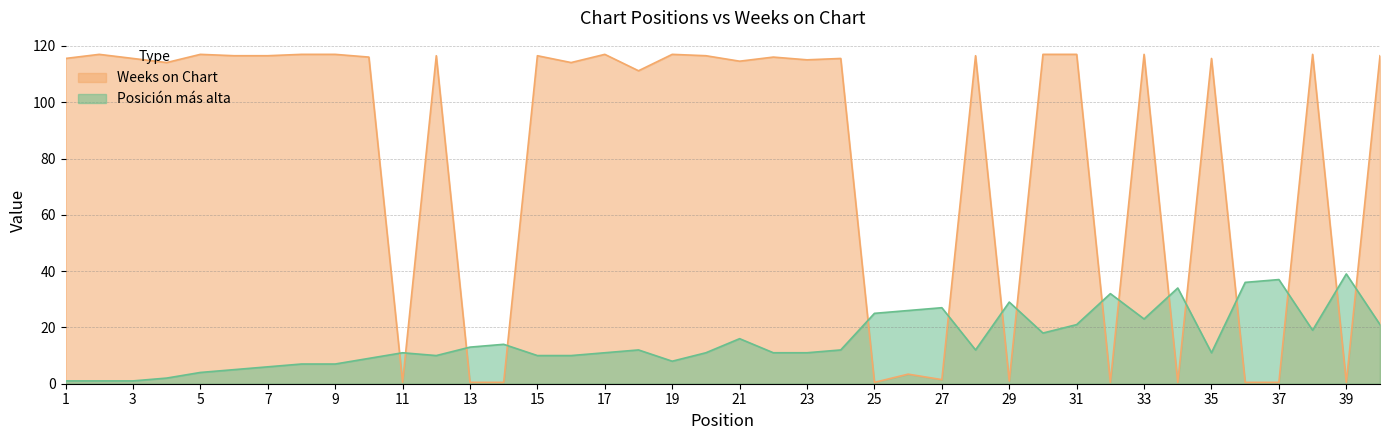

After their last crossing, which series has the higher values: Posición más alta or Weeks on Chart?

Weeks on Chart